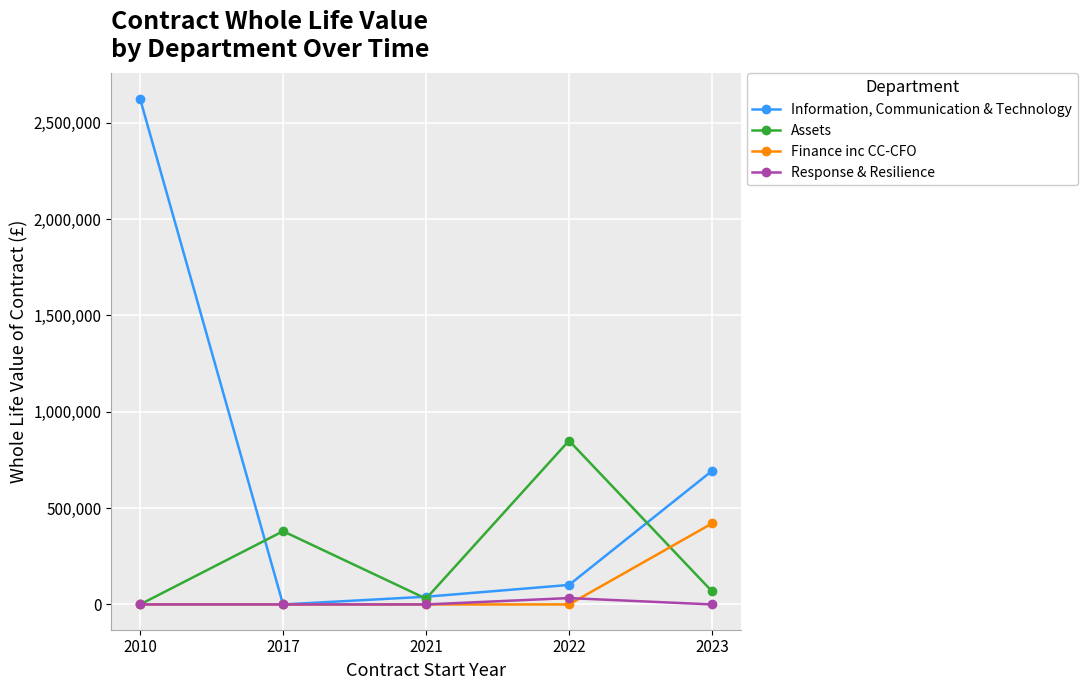

Does the chart have visible grid lines?

Yes